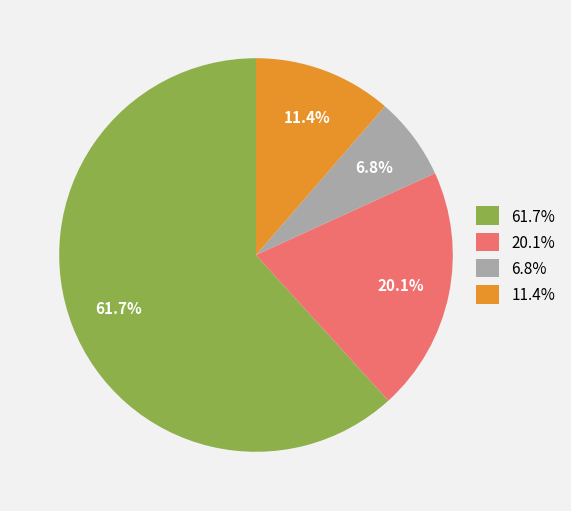

Is there a majority slice in this chart?

Yes